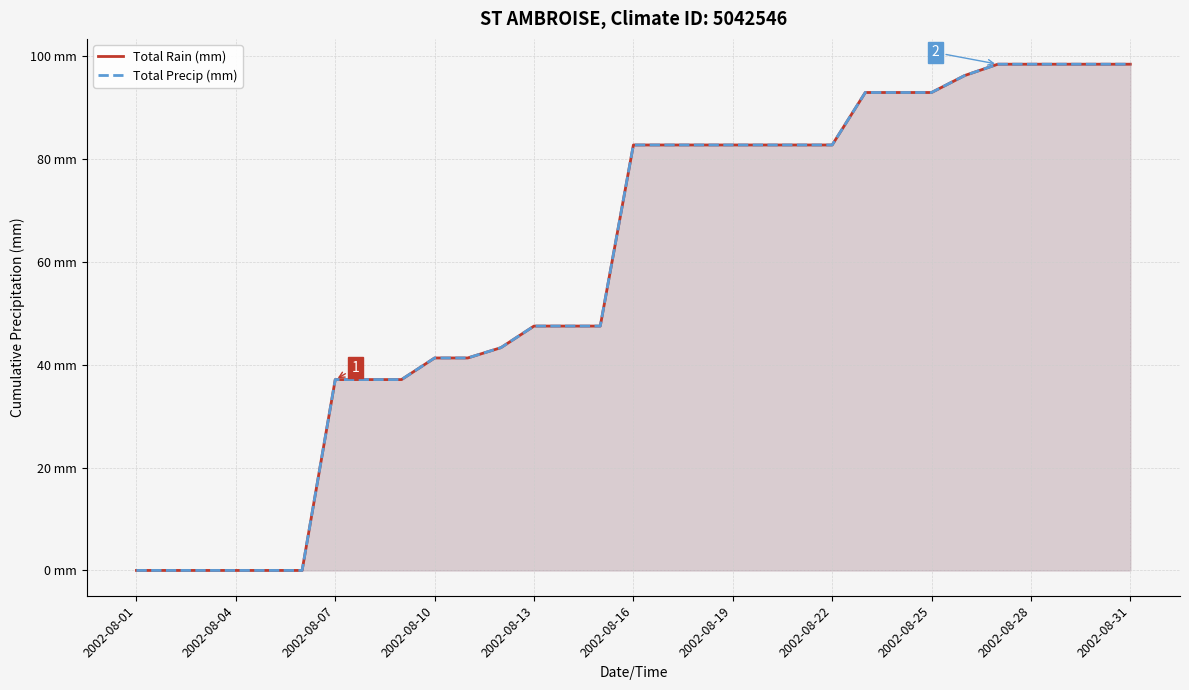

What are all the series names shown in the legend?

Total Rain (mm), Total Precip (mm)